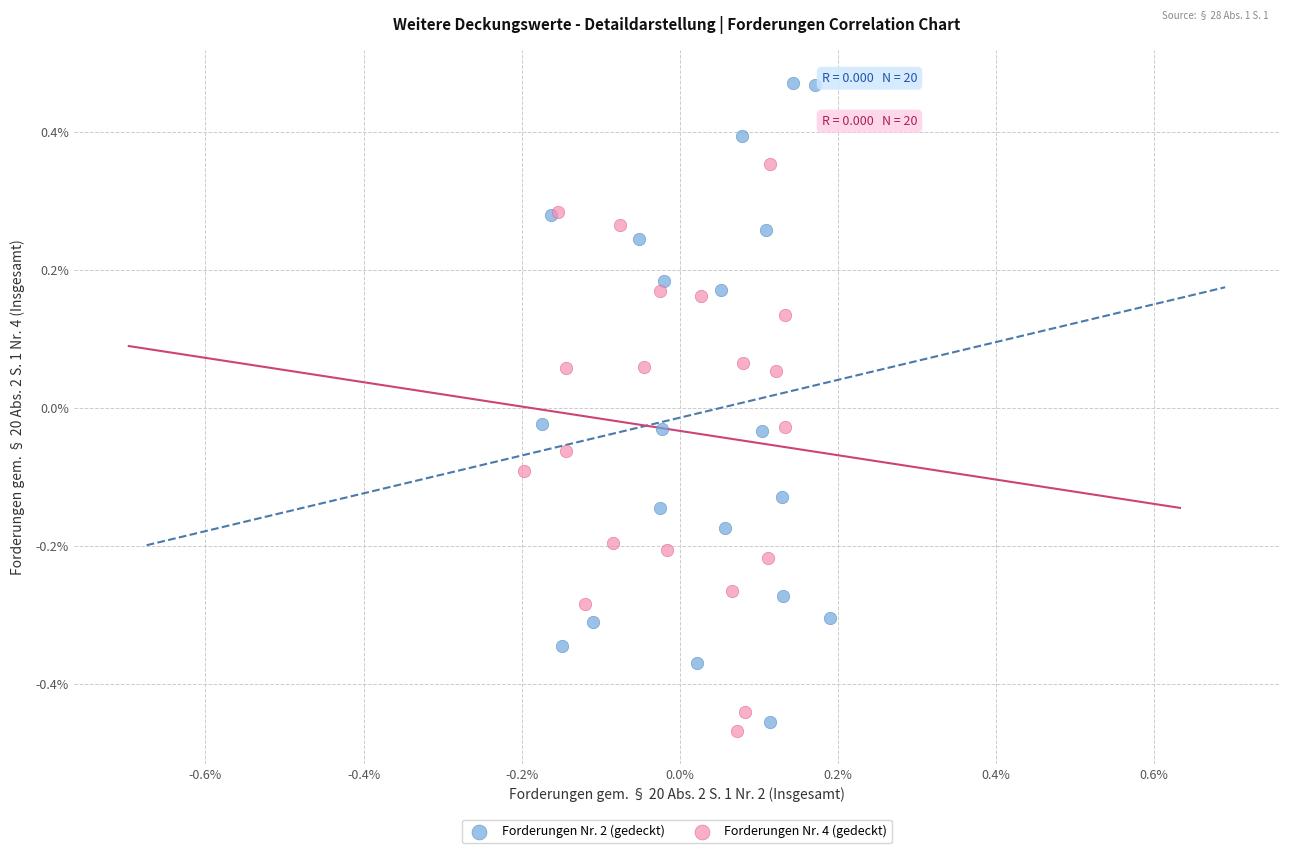

What are all the series names shown in the legend?

Forderungen Nr. 2 (gedeckt), Forderungen Nr. 4 (gedeckt)